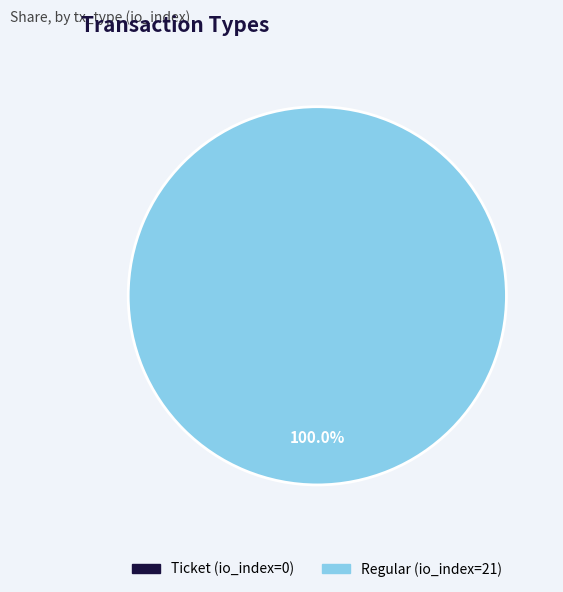

The Ticket (io_index=0) slice represents 0% of the pie. True or false?

True